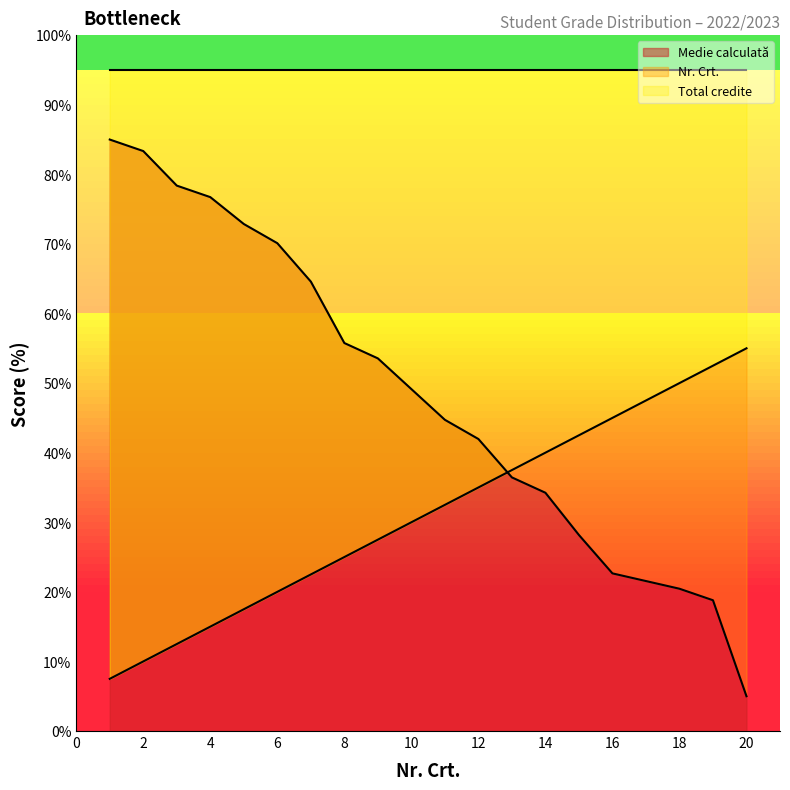

Reading left to right, extract all data points from this chart.

Medie calculată: 85.0	83.3	78.4	76.7	72.9	70.1	64.6	55.8	53.6	49.1	44.7	42.0	36.4	34.2	28.2	22.7	21.6	20.4	18.8	5.0
Nr. Crt.: 7.5	10.0	12.5	15.0	17.5	20.0	22.5	25.0	27.5	30.0	32.5	35.0	37.5	40.0	42.5	45.0	47.5	50.0	52.5	55.0